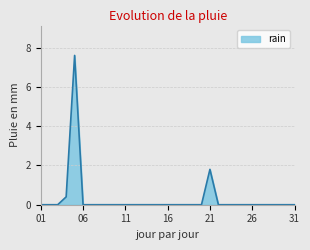

Reading left to right, what are all the values shown in this chart?

0.0	0.0	0.0	0.4	7.6	0.0	0.0	0.0	0.0	0.0	0.0	0.0	0.0	0.0	0.0	0.0	0.0	0.0	0.0	0.0	1.8	0.0	0.0	0.0	0.0	0.0	0.0	0.0	0.0	0.0	0.0